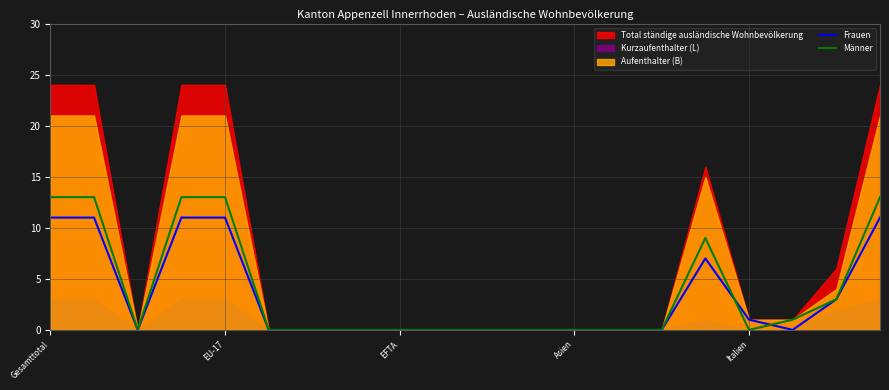

What position from the right is 17?

3